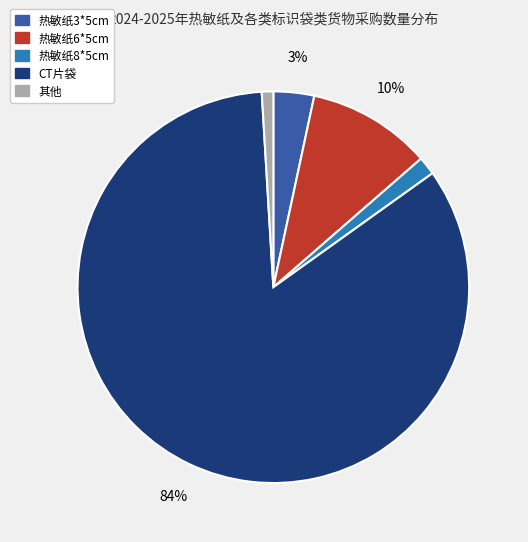

Is there any slice that represents more than half of the pie?

Yes